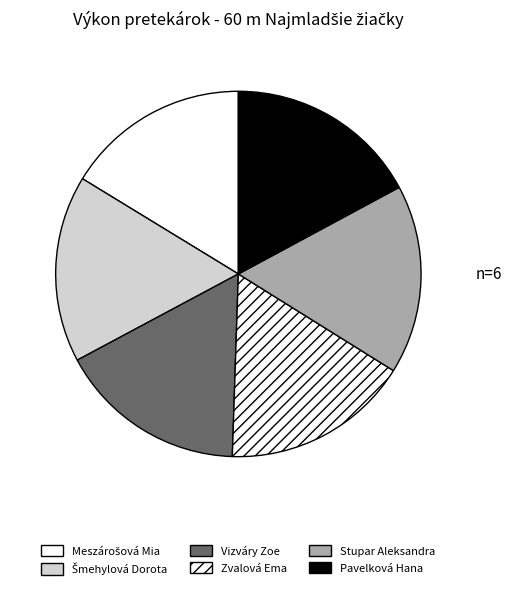

How many segments does this pie chart have?

6